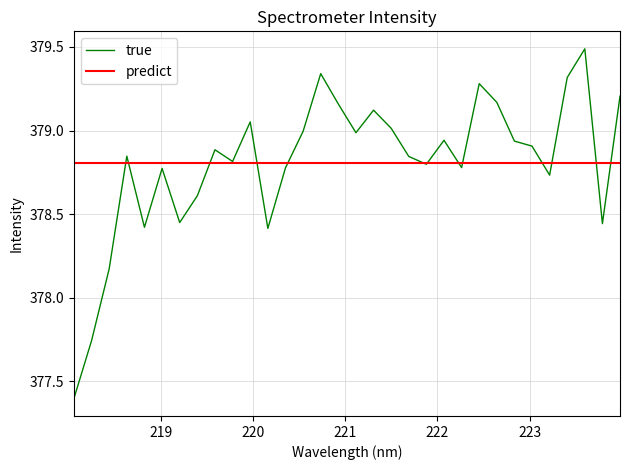

List the series in order of their peak value, highest first.

true, predict